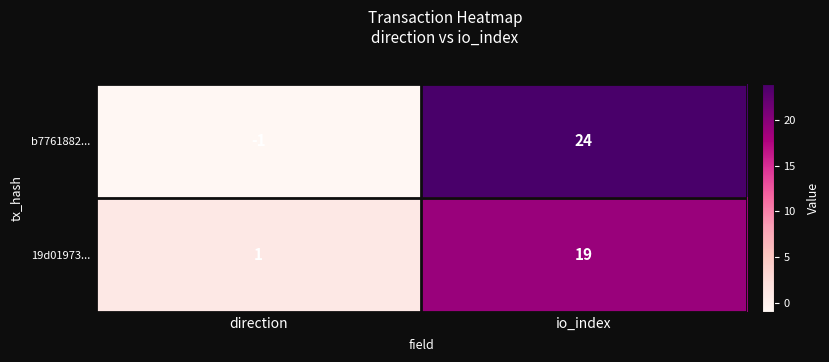

Which series changed the most between direction and io_index?

b7761882...